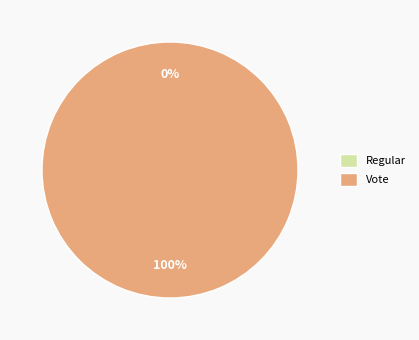

How many slices are in this pie chart?

2